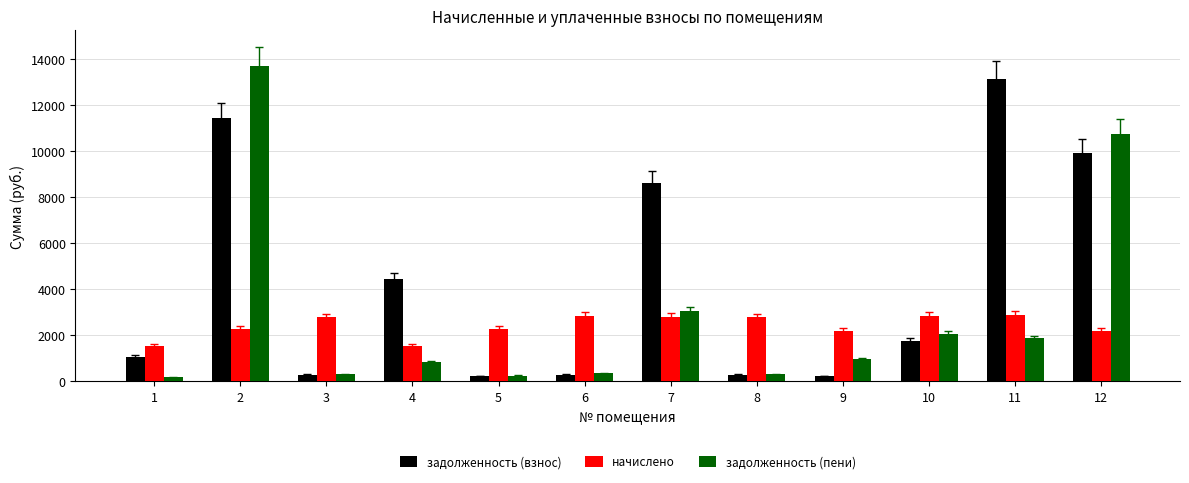

What are all the series names shown in the legend?

задолженность (взнос), начислено, задолженность (пени)